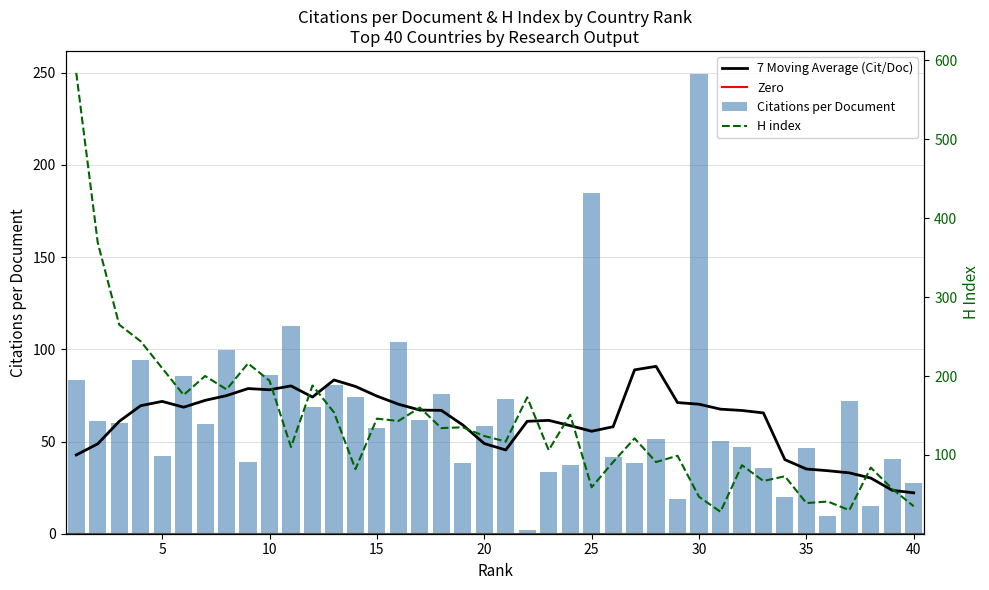

The value of Citations per document at 25 is 114.4. True or false?

False